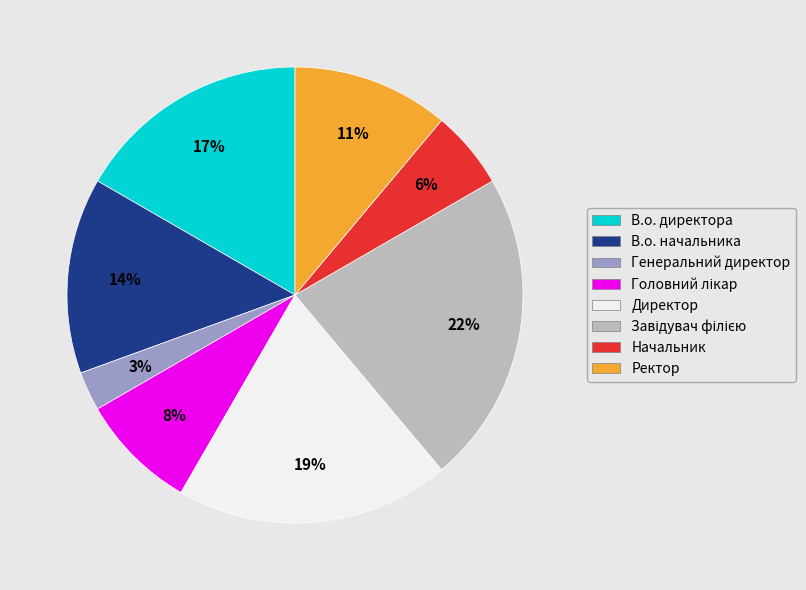

Is В.о. директора the majority of the pie?

No